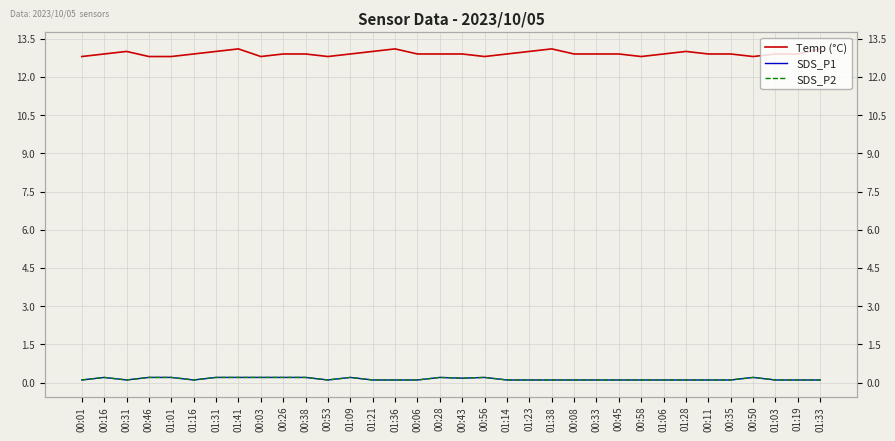

Count the SDS_P1 values in the range 0 to 1.

34